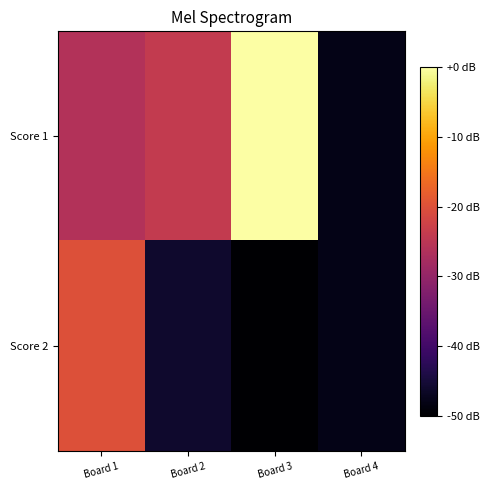

Between Board 2 and Board 4, which series saw the biggest shift?

Score 1